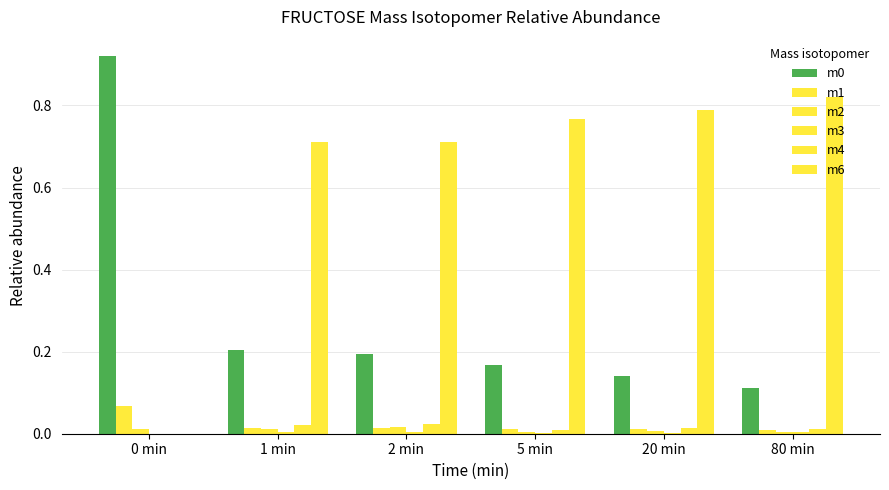

What is the label of the 3rd bar from the right?

5 min